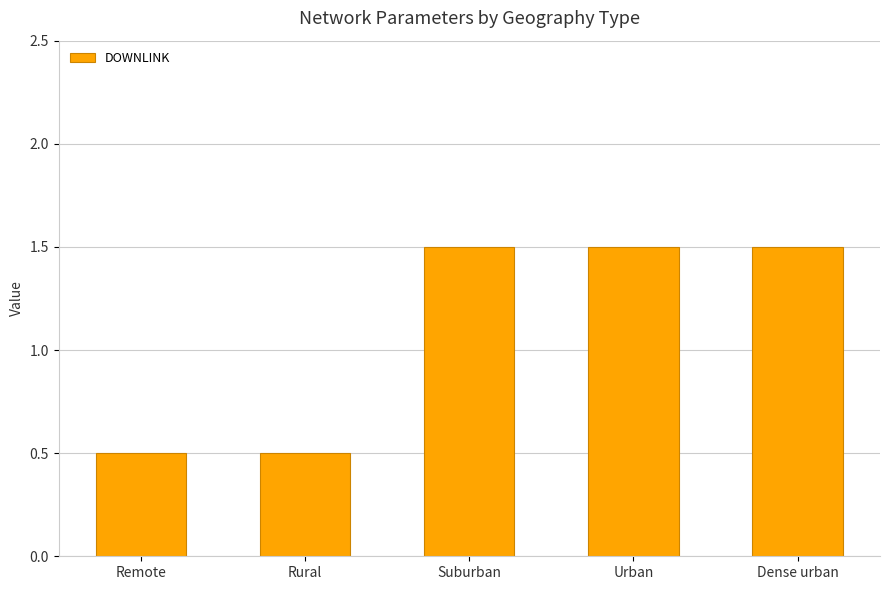

Reading left to right, list all the values displayed in this chart.

Remote=0.5	Rural=0.5	Suburban=1.5	Urban=1.5	Dense urban=1.5